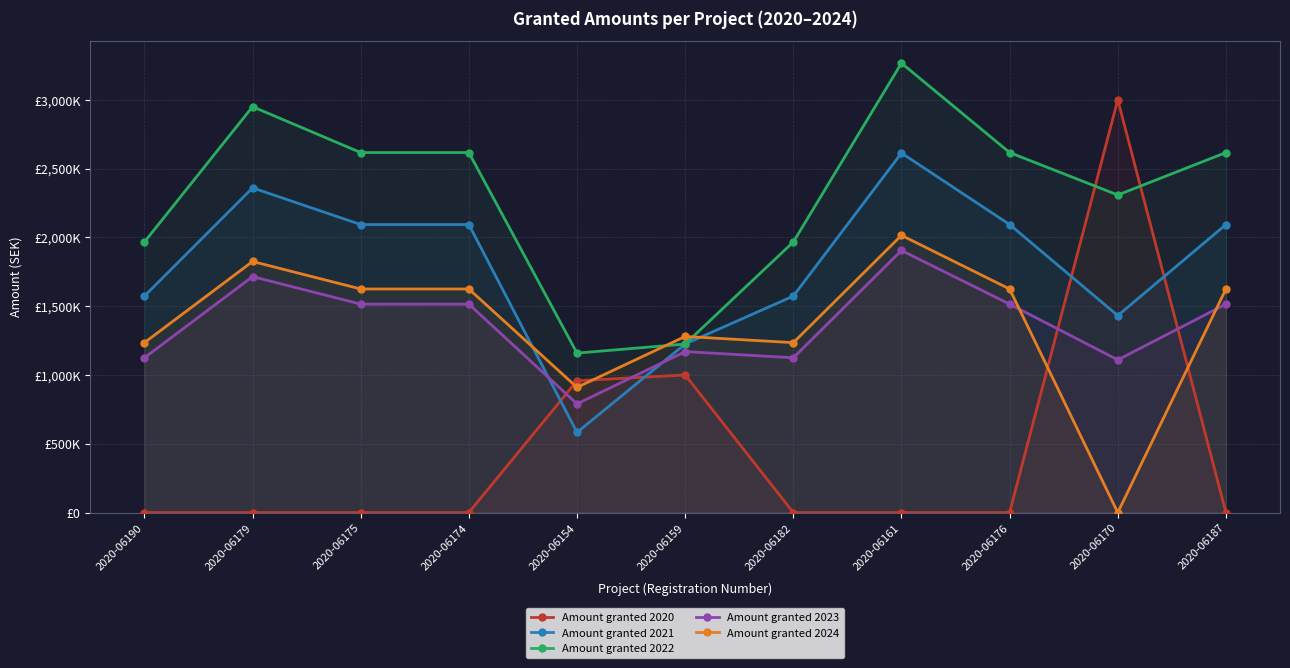

Which series has the largest total across all categories?

Amount granted 2022